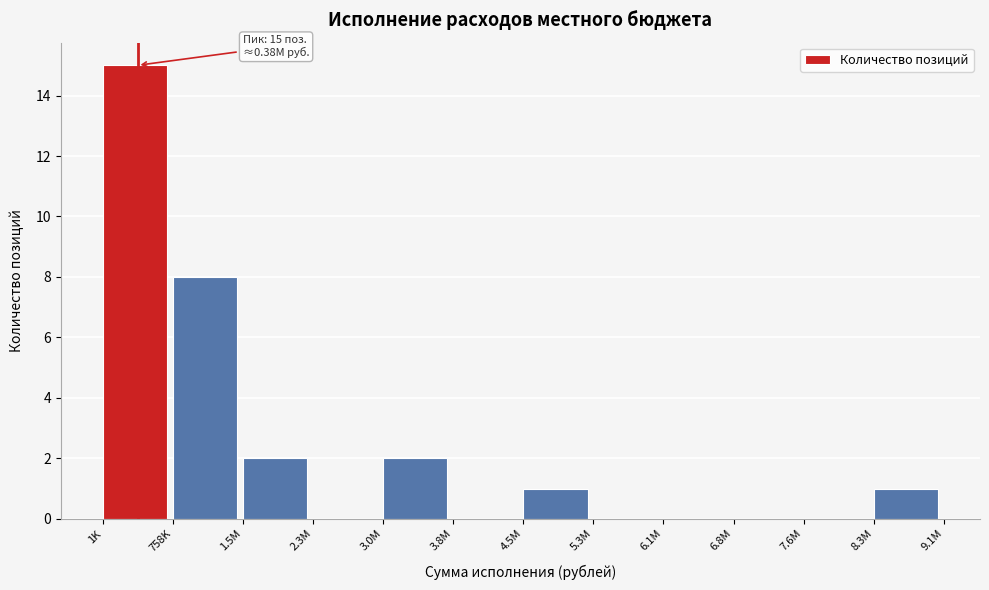

Reading left to right, what are all the values shown in this chart?

1K=15	758K=8	1.5M=2	2.3M=0	3.0M=2	3.8M=0	4.5M=1	5.3M=0	6.1M=0	6.8M=0	7.6M=0	8.3M=1